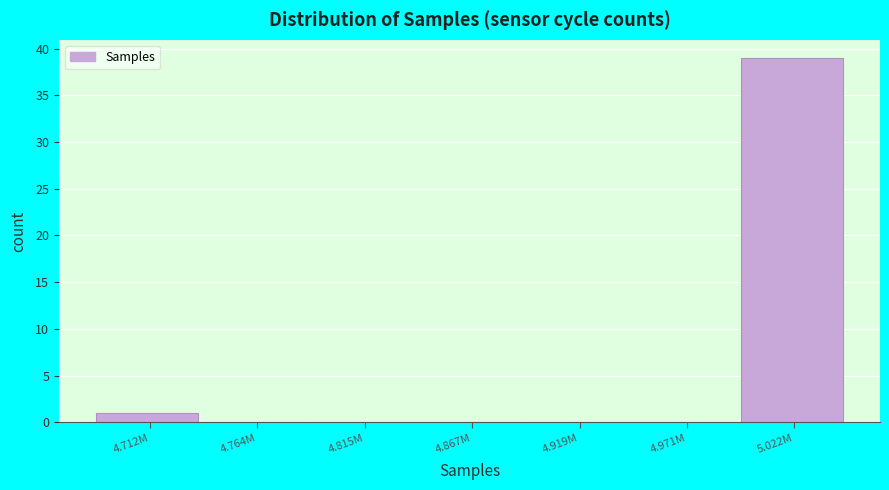

Reading left to right, what are all the values shown in this chart?

4.712M=1	4.764M=0	4.815M=0	4.867M=0	4.919M=0	4.971M=0	5.022M=39